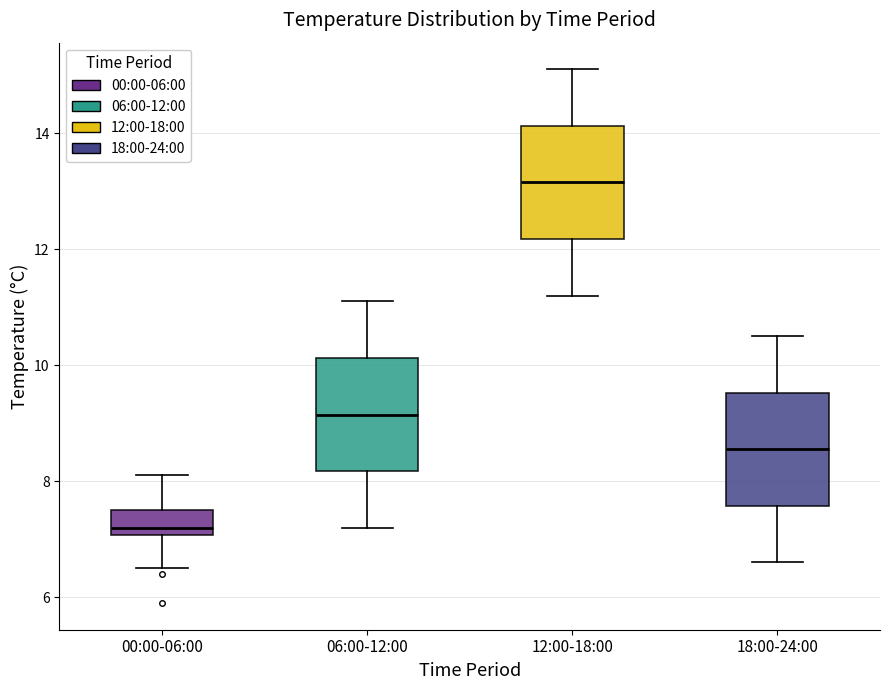

Where is the lower edge of the box for 00:00-06:00 on the y-axis? The values are not printed on the chart, so give them approximately, as read against the axis.

7.0